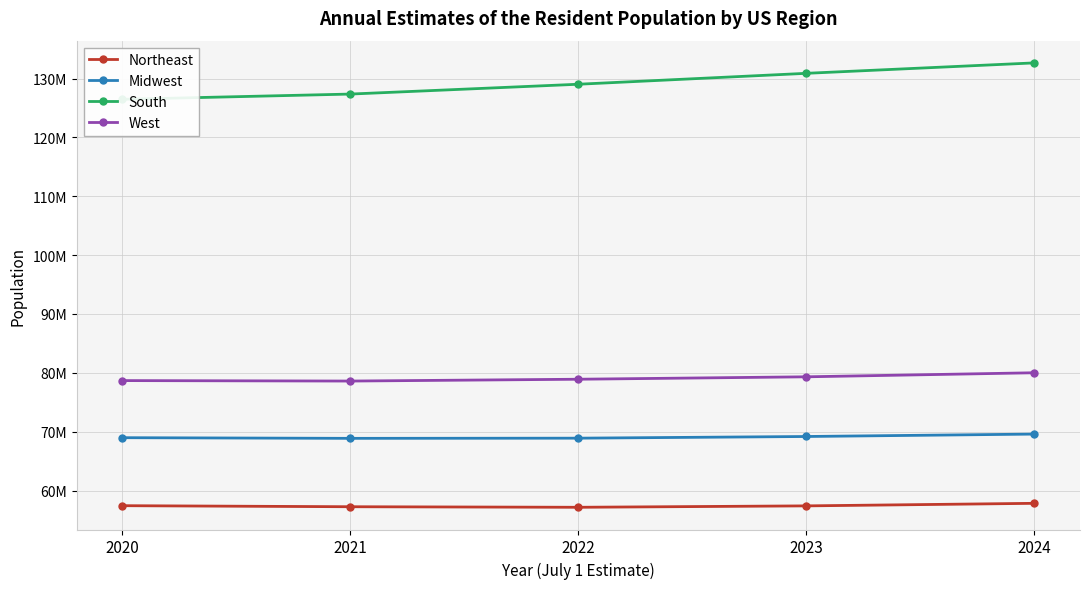

Which category has the highest value in the Northeast series?

2024